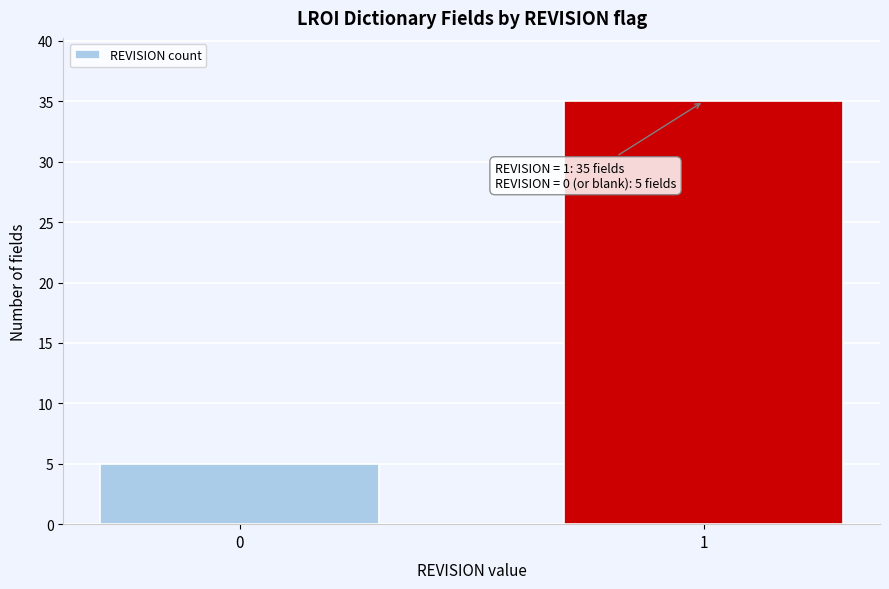

Reading left to right, what are all the values shown in this chart?

0=5	1=35